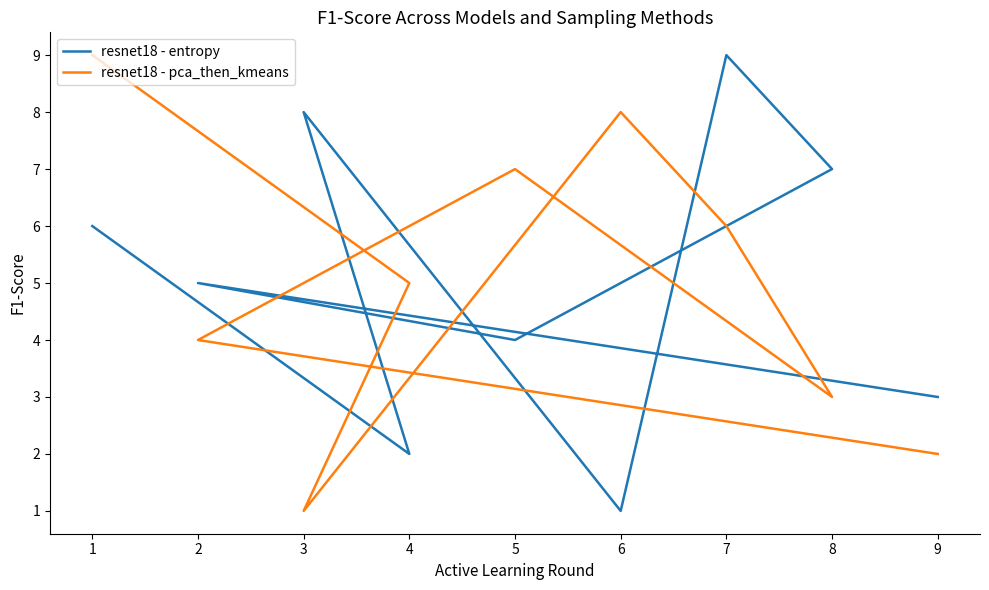

How many values in the resnet18 - entropy series are below 5?

4